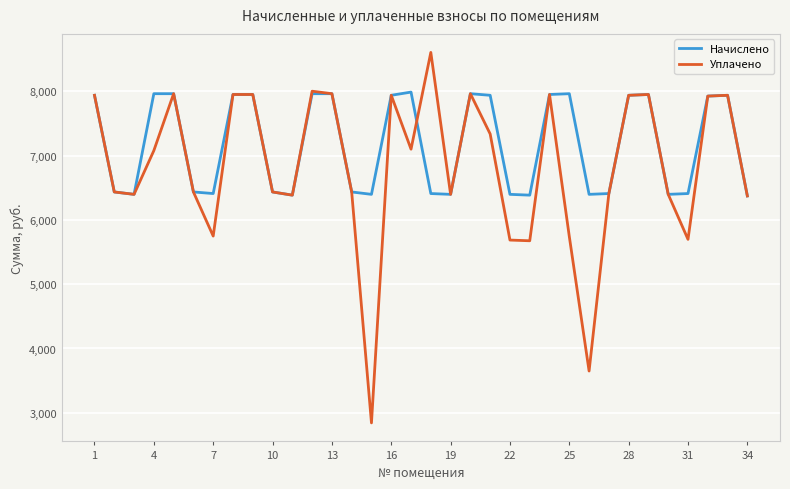

What are all the series names shown in the legend?

Начислено, Уплачено